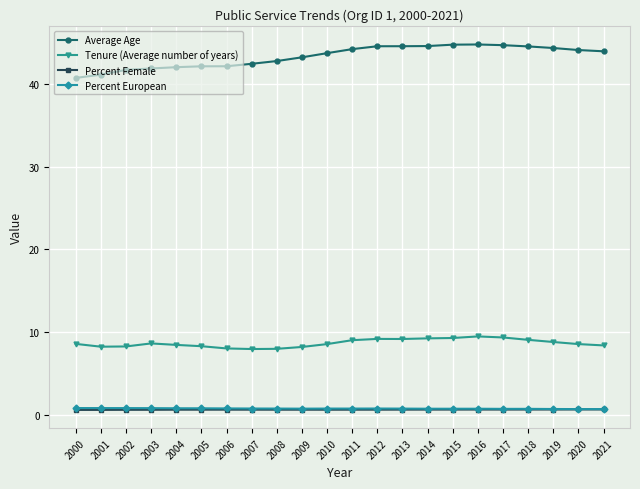

Which series has the largest total across all categories?

Average Age